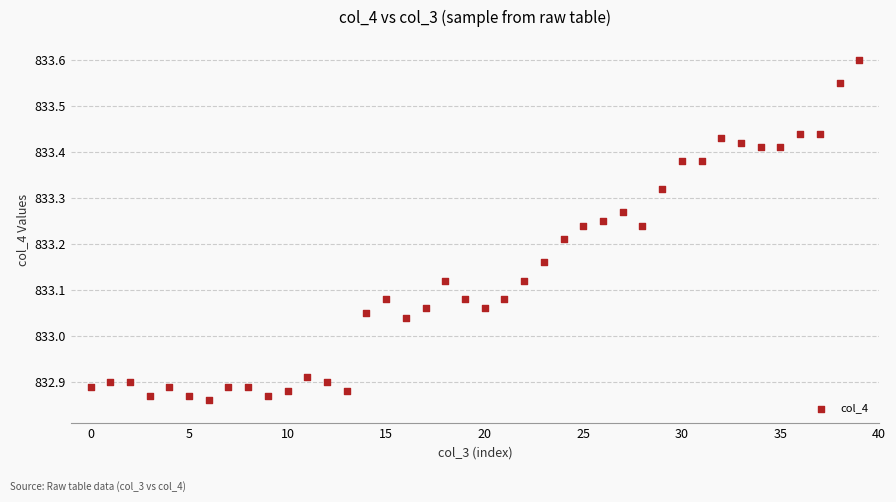

What is the range of Y values (max minus min)?

0.7